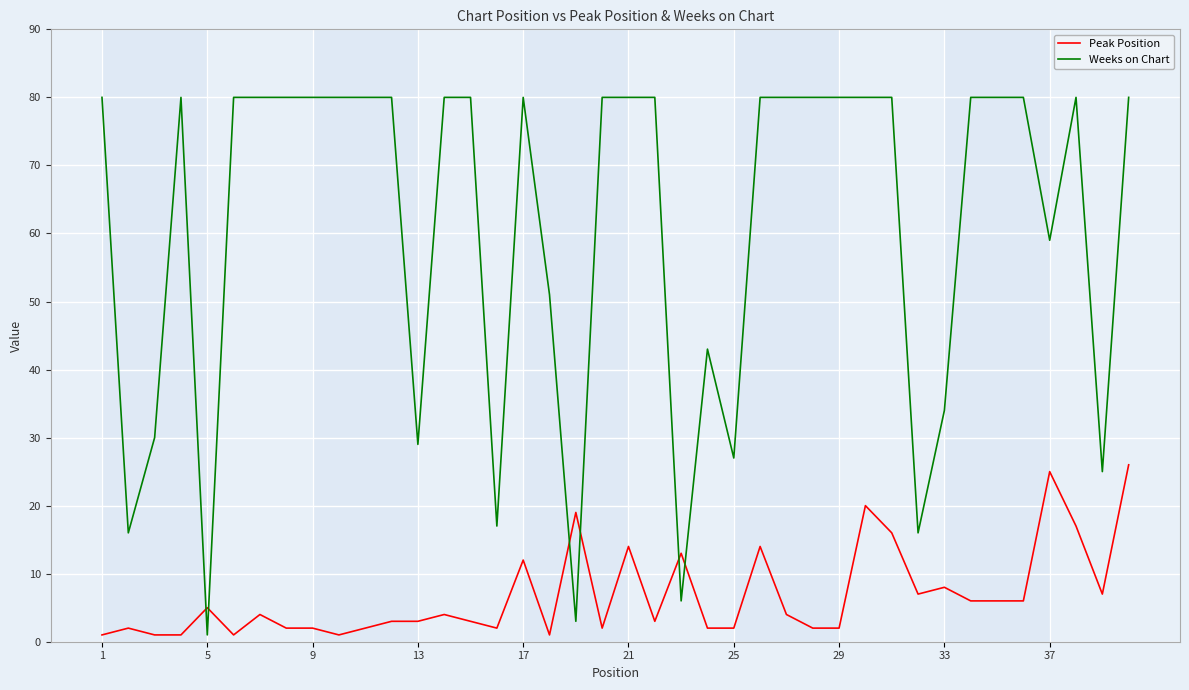

True or false: Weeks on Chart and Peak Position cross at least once.

True